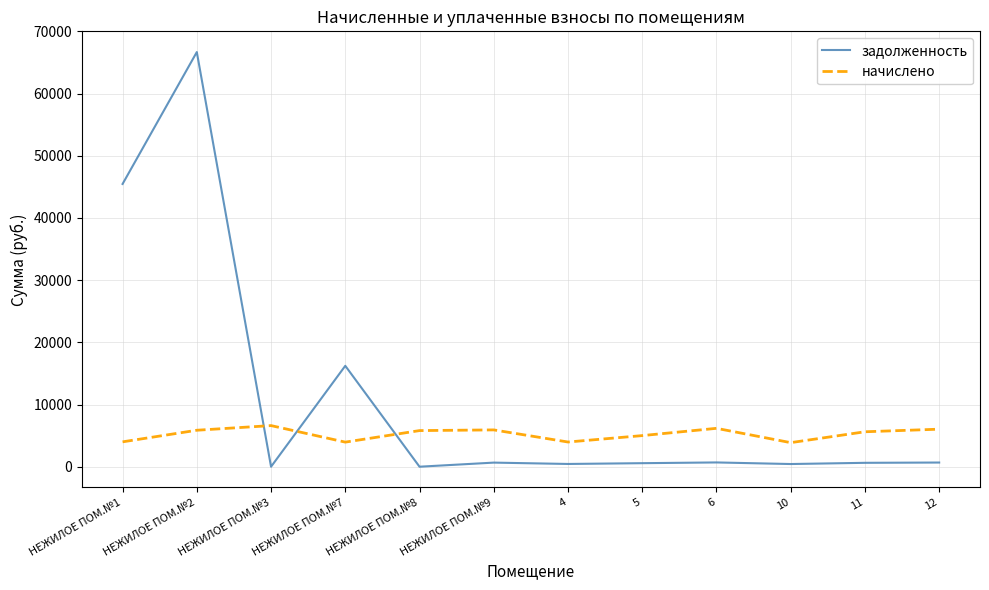

How many series are shown in this chart?

2